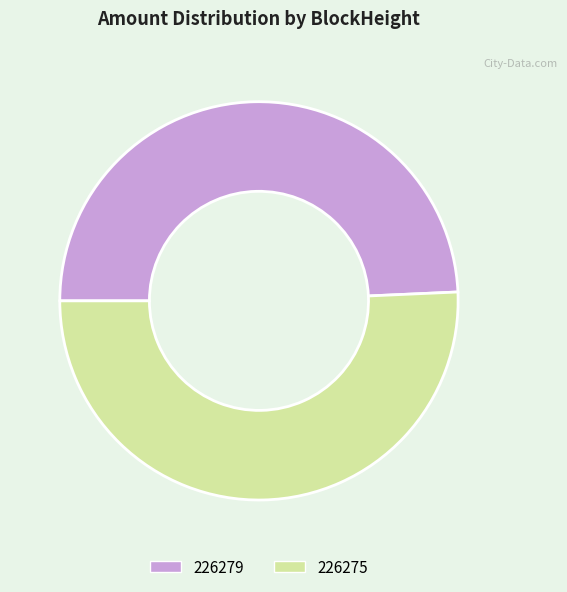

Is 226275 the majority of the pie?

Yes